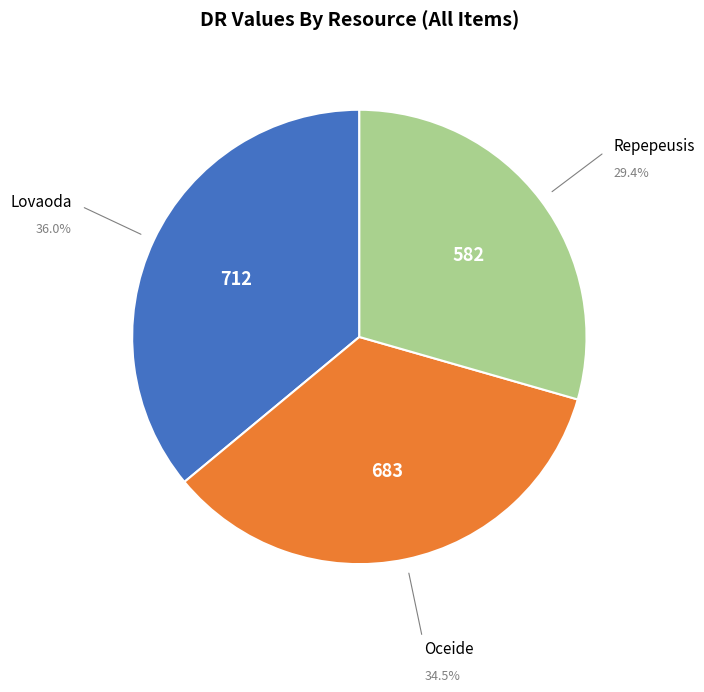

Is Oceide the majority of the pie?

No